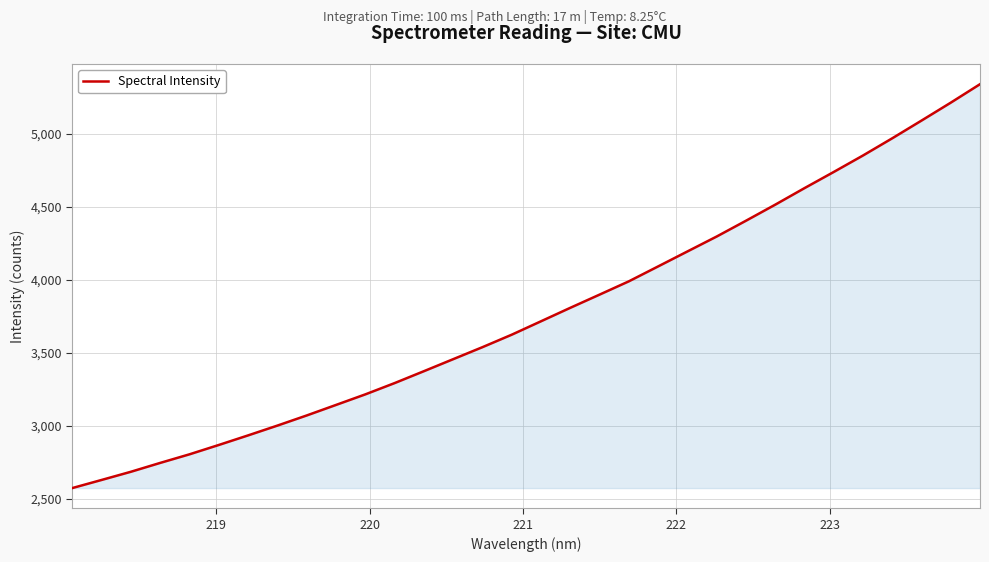

What is the difference between the maximum and second lowest values?

2709.9